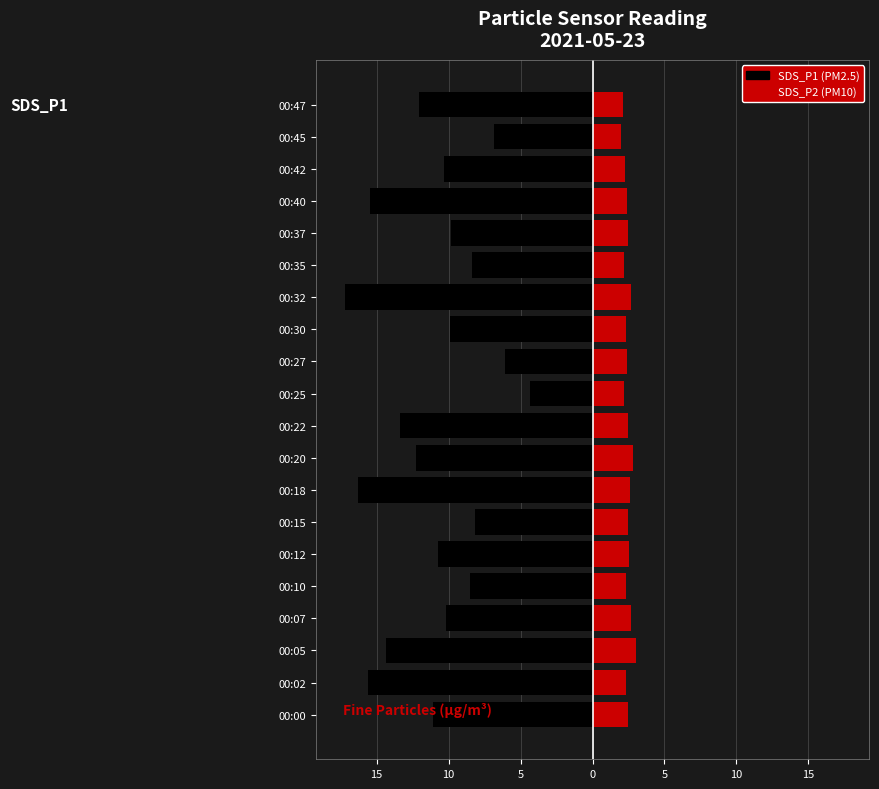

What is the spread (max minus min) of values at 00:02?

17.9